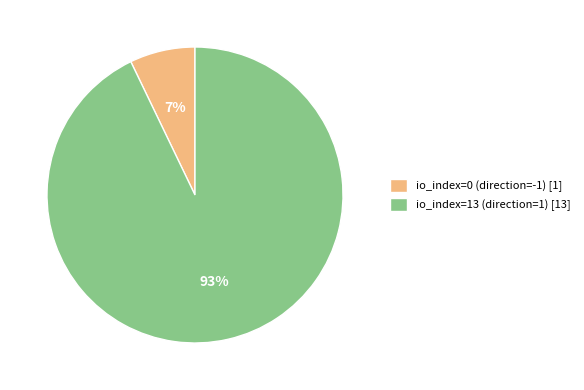

True or false: io_index=13 (direction=1) [13] accounts for 99% of the total.

False